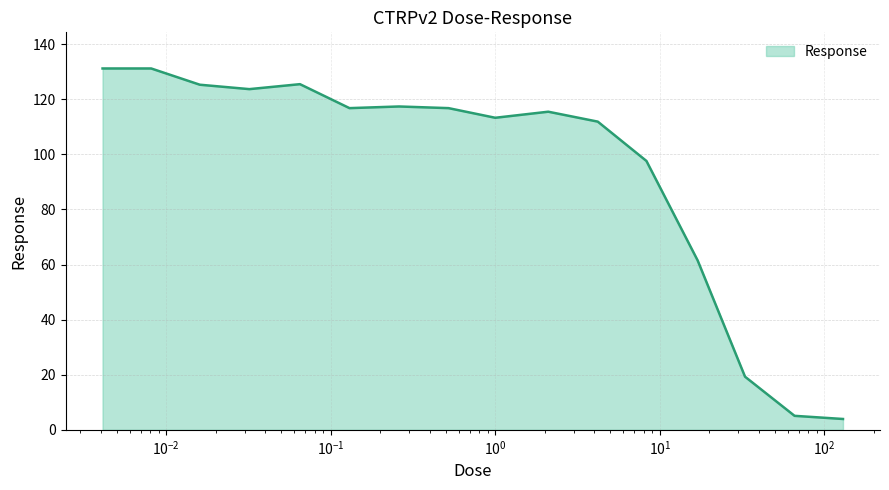

What is the difference between the maximum and minimum values?

127.3